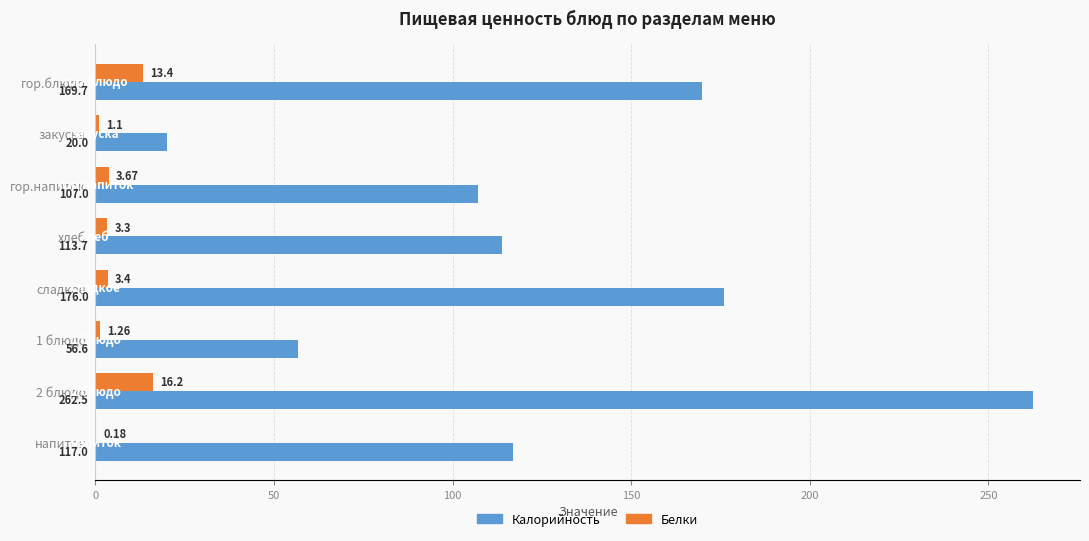

Is the value of Белки at 1 блюдо greater than the value of Калорийность at 1 блюдо?

No